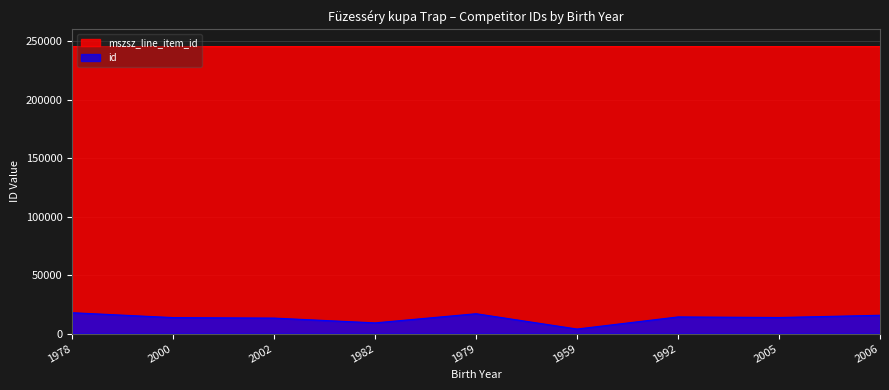

What is the maximum value for id?

17868